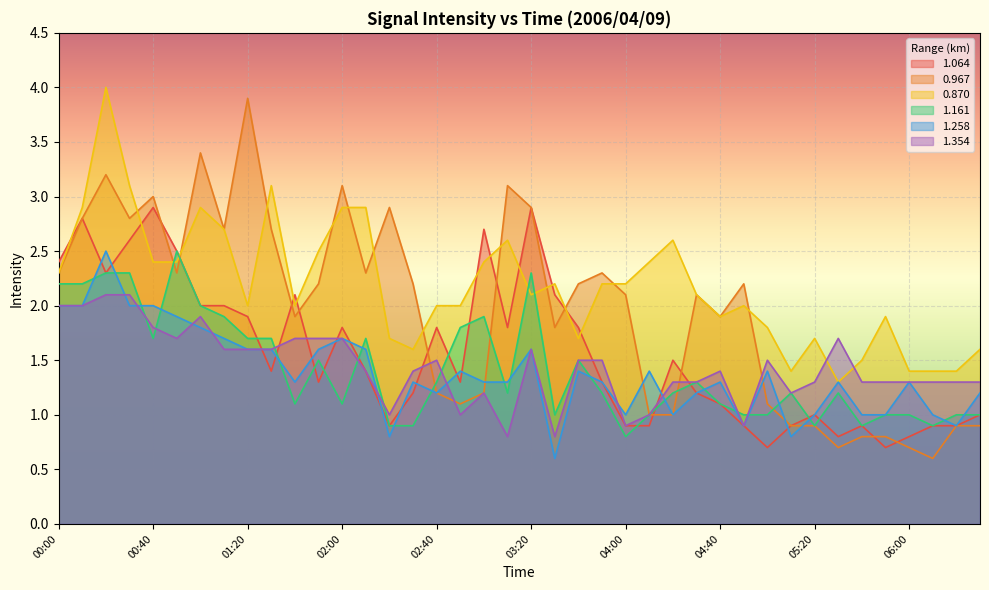

Between which two adjacent categories do 1.258 and 1.354 first intersect?

00:20 and 00:30